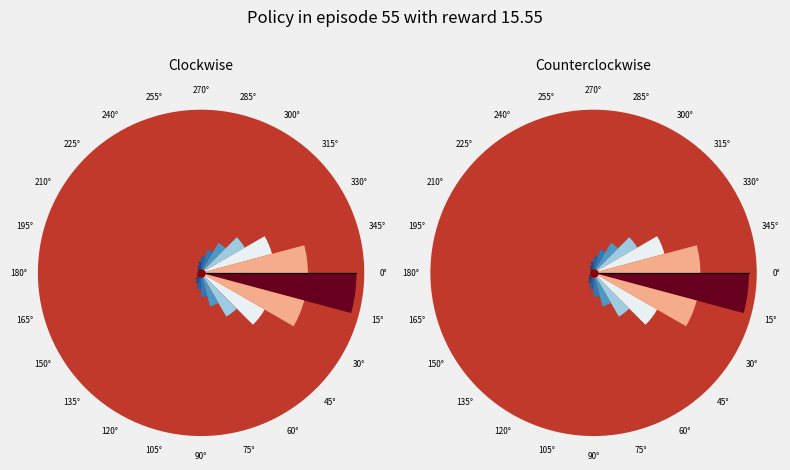

Which category has the smallest portion of the pie?

180°